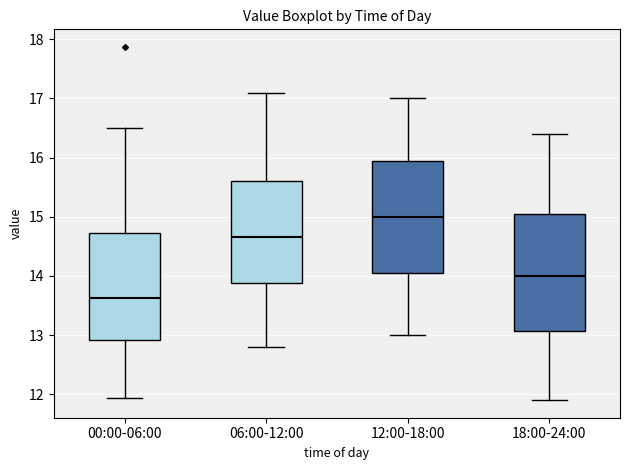

Reading left to right, read every box against the y-axis: the position of its median line, the range the box covers, and the ends of its whiskers. The values are not printed on the chart, so give them approximately, as read against the axis.

00:00-06:00: median 13.6, box 12.9 to 14.7, whiskers 11.9 to 16.5
06:00-12:00: median 14.7, box 13.9 to 15.6, whiskers 12.8 to 17.1
12:00-18:00: median 15.0, box 14.1 to 16.0, whiskers 13.0 to 17.0
18:00-24:00: median 14.0, box 13.1 to 15.1, whiskers 11.9 to 16.4